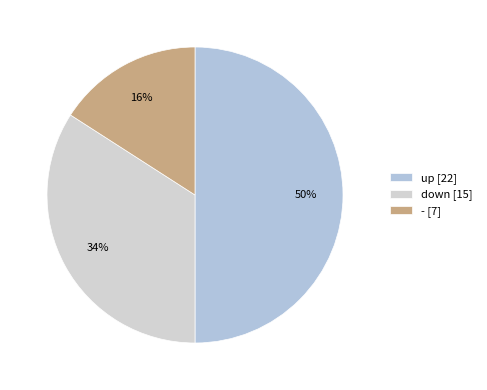

Does - account for over 50% of the chart?

No